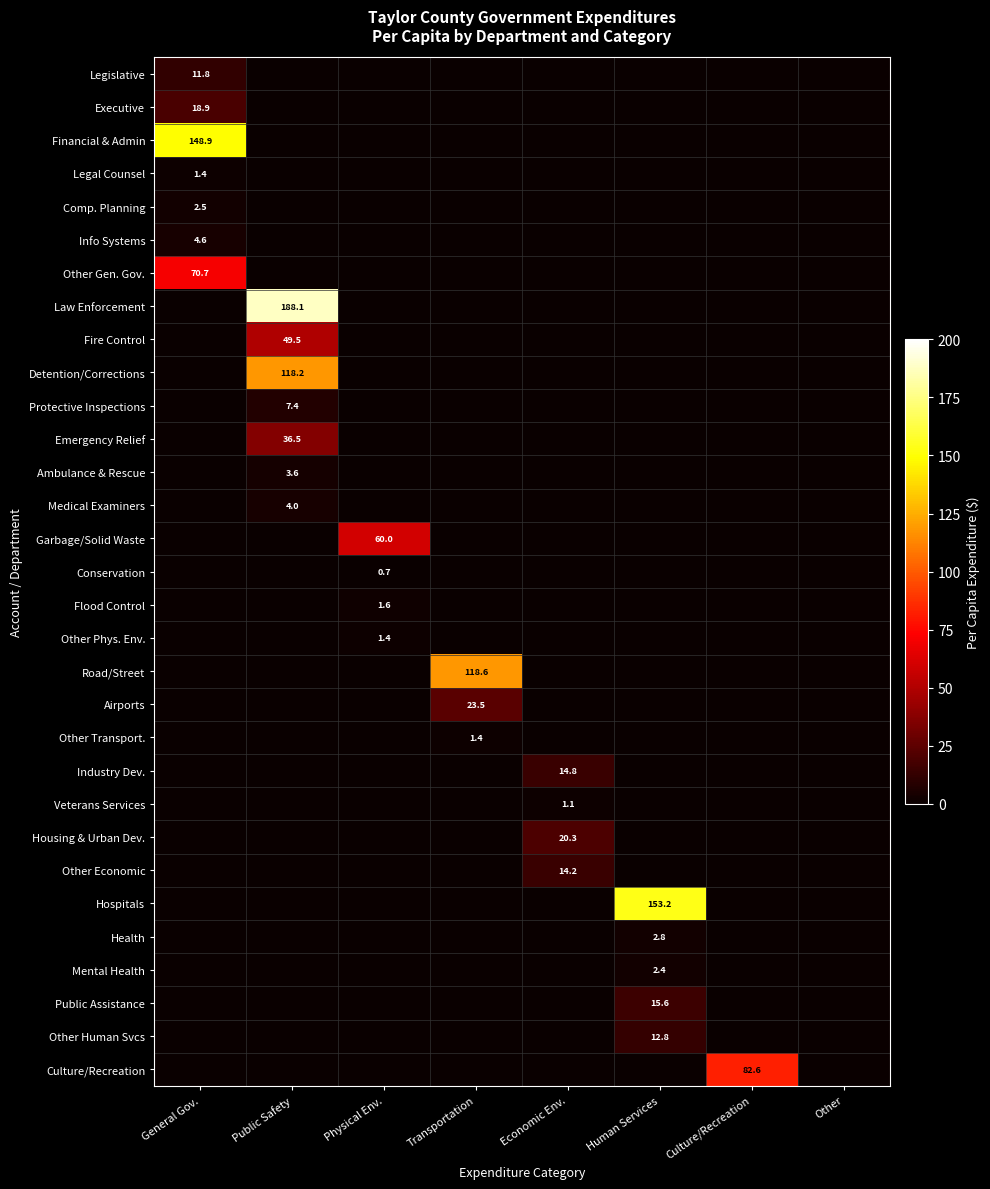

True or false: Fire Control has a value of 22.7 at Public Safety.

False